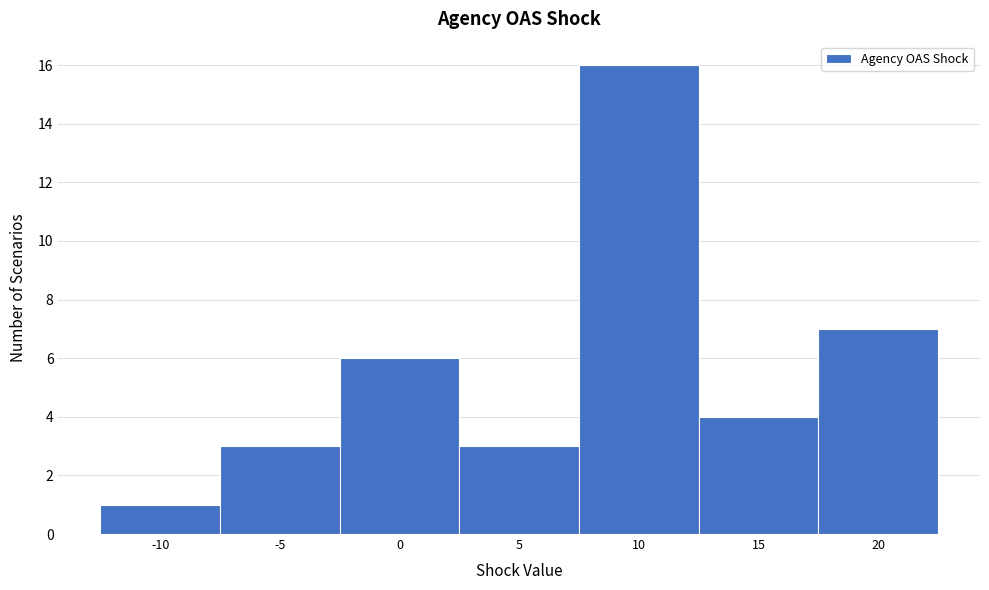

Reading left to right, transcribe all the data shown in this chart.

-10=1	-5=3	0=6	5=3	10=16	15=4	20=7